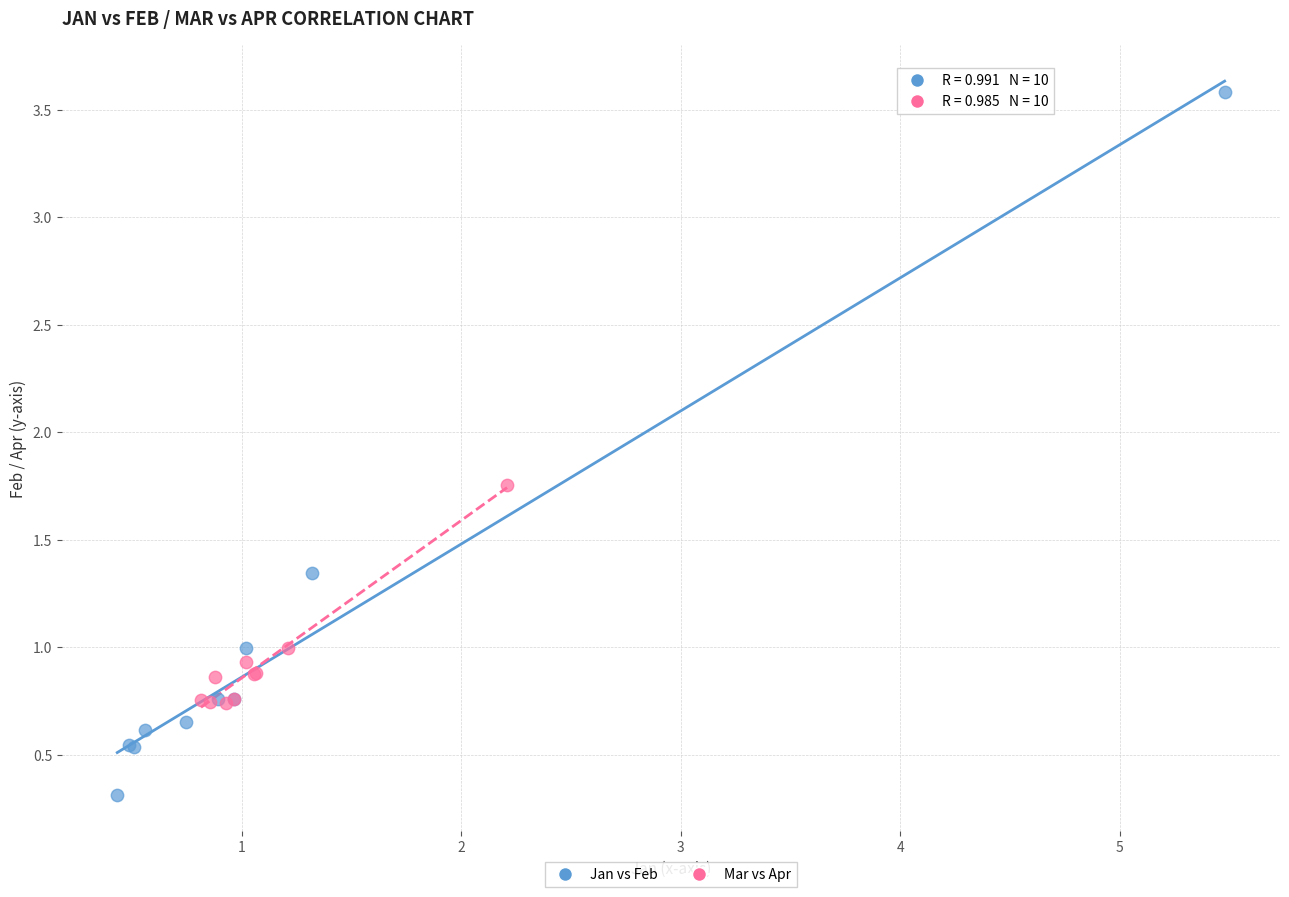

Which series has the widest spread of Y values?

Jan vs Feb